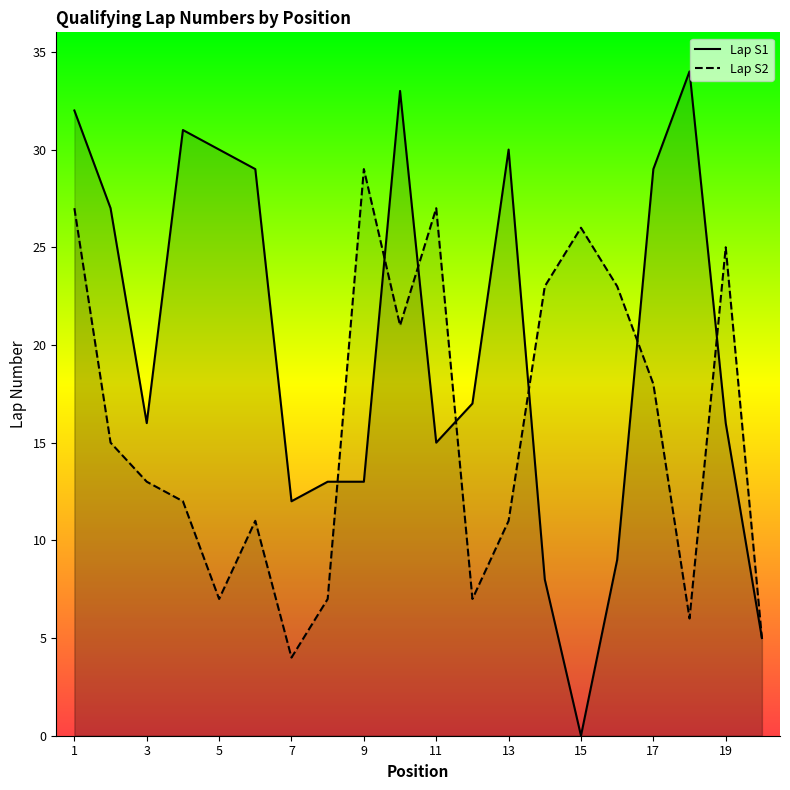

The value of Lap S2 at 19 is 45. True or false?

False